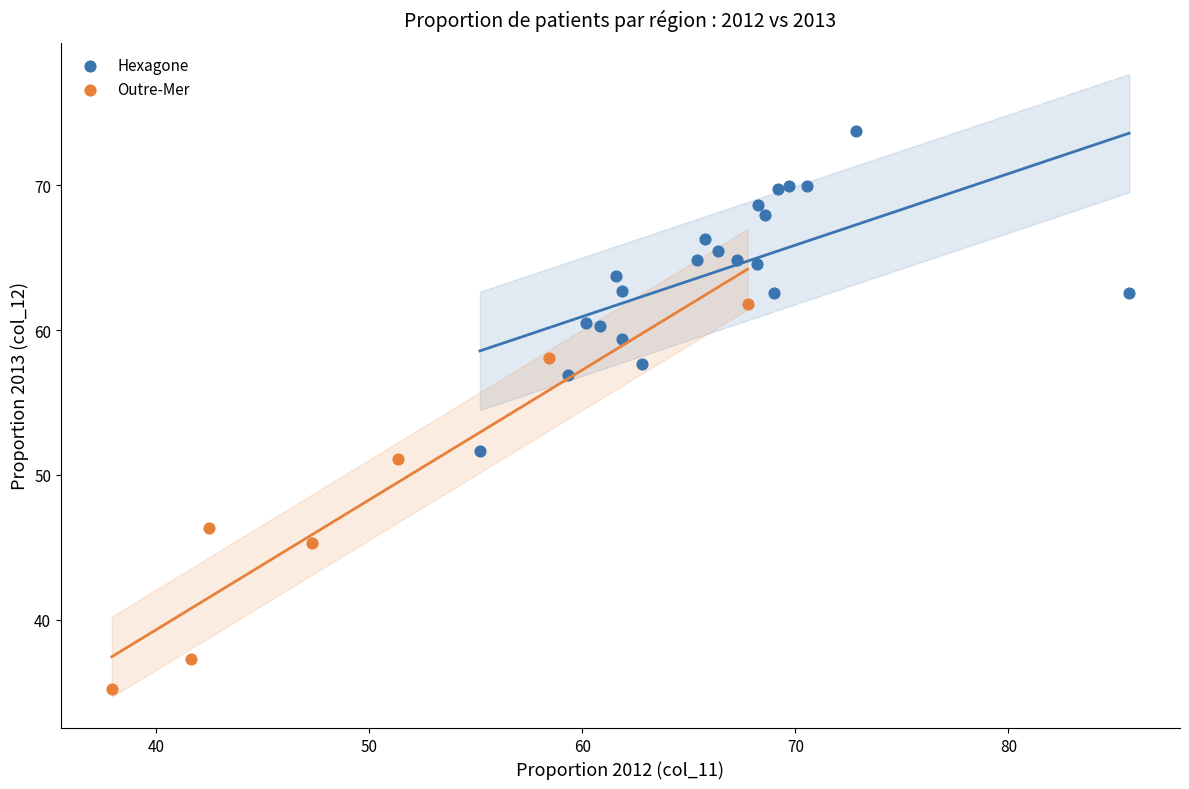

Which series contains the highest Y value?

Hexagone